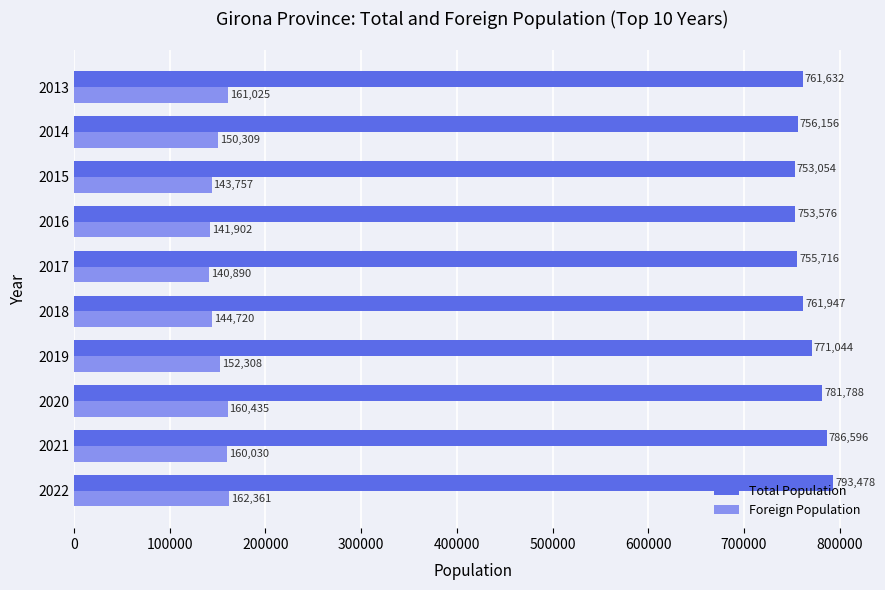

The value of Foreign Population at 2018 is 231886. True or false?

False